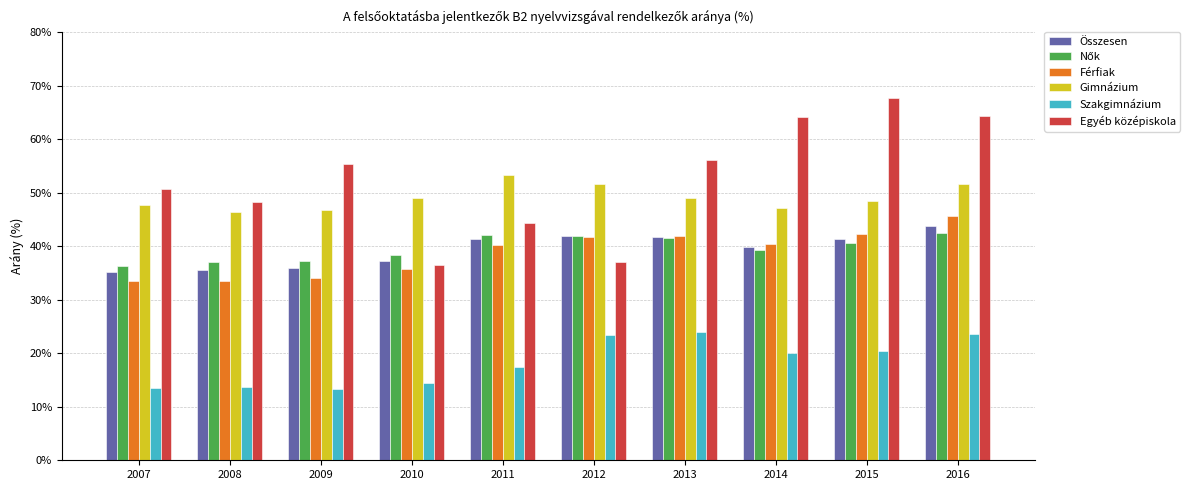

Where is Egyéb középiskola nearest to the value 52?

2007